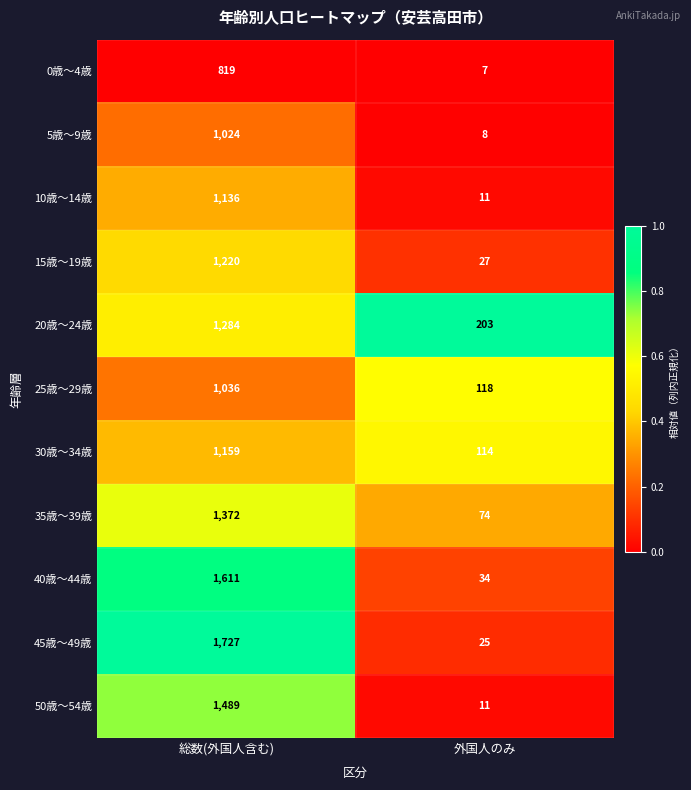

Which series has the largest range (max minus min)?

45歳～49歳